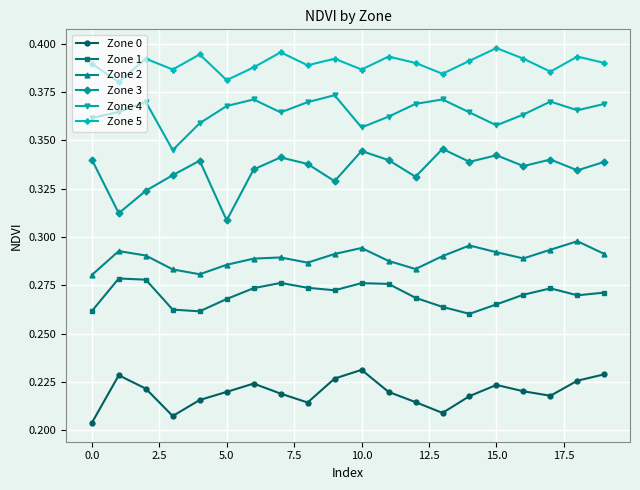

Which series has the widest spread of values?

Zone 3